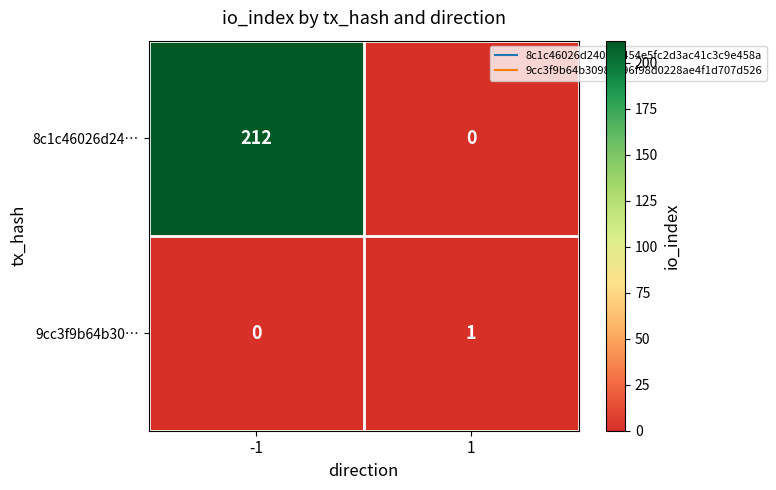

What is the total value across all series at 1?

1